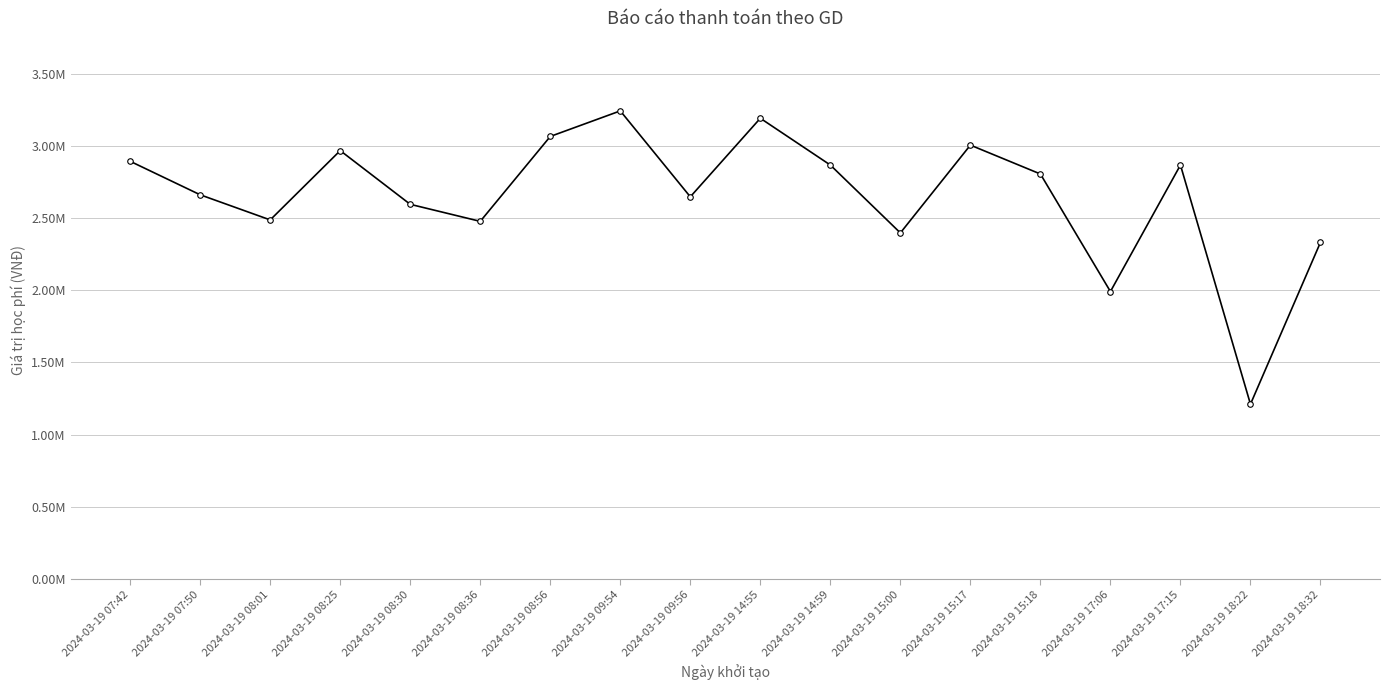

Reading left to right, what are all the values shown in this chart?

2893000	2661000	2487000	2967000	2595000	2477000	3065000	3242000	2647000	3191000	2867000	2397000	3005000	2805000	1991000	2867000	1211000	2332000